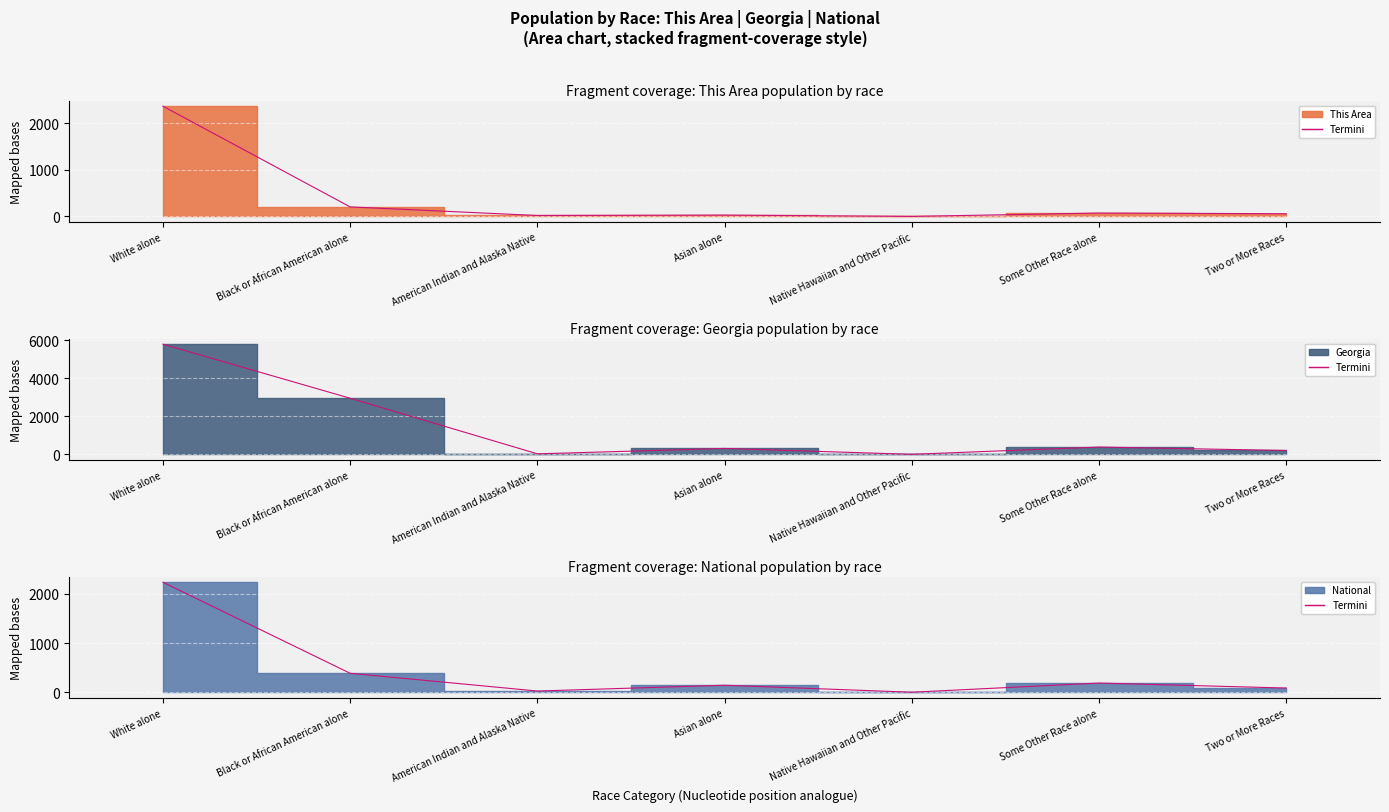

At which label does the data first exceed 146?

White alone